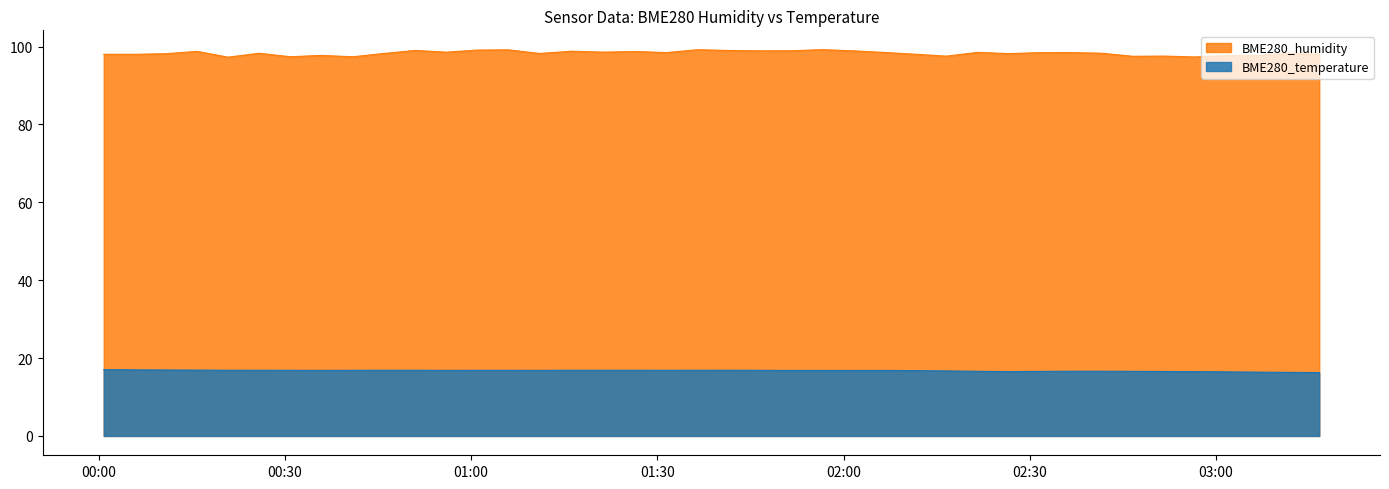

What is the difference between the maximum and second lowest values in the BME280_humidity series?

1.9